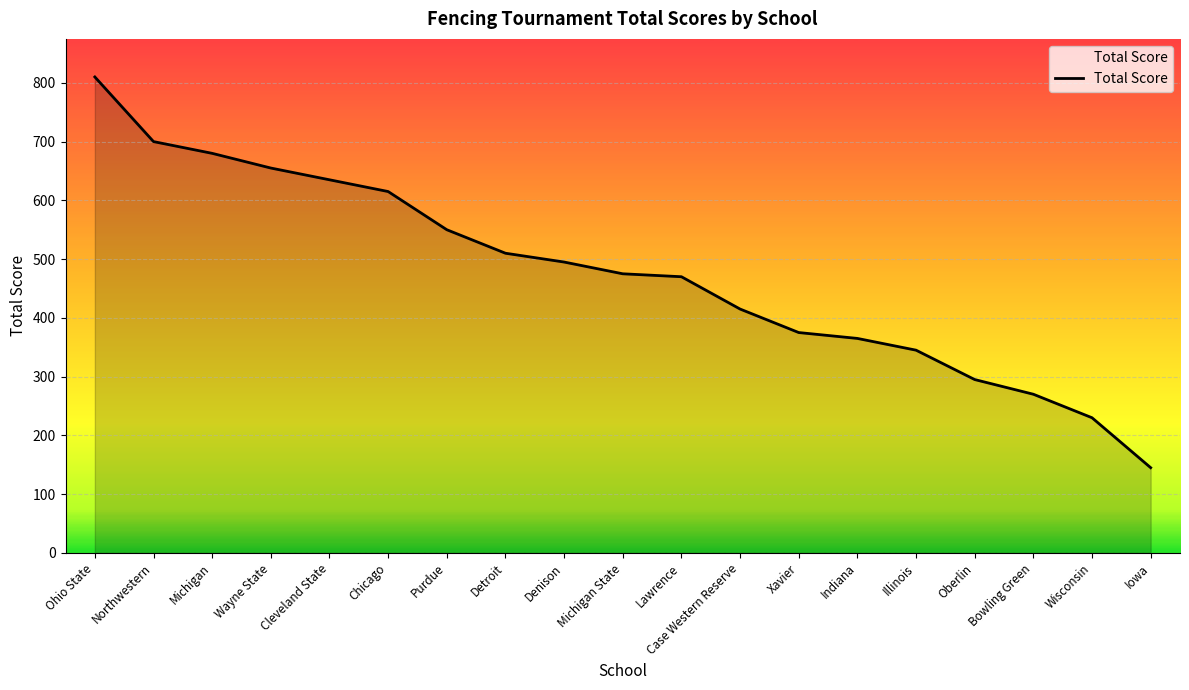

Between Illinois and Denison, which is larger?

Denison